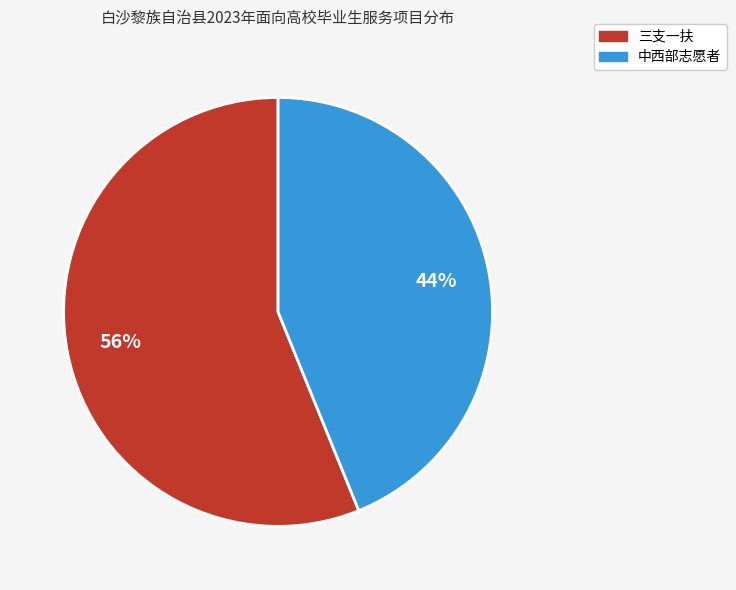

To the nearest percent, what is the average slice percentage?

50%